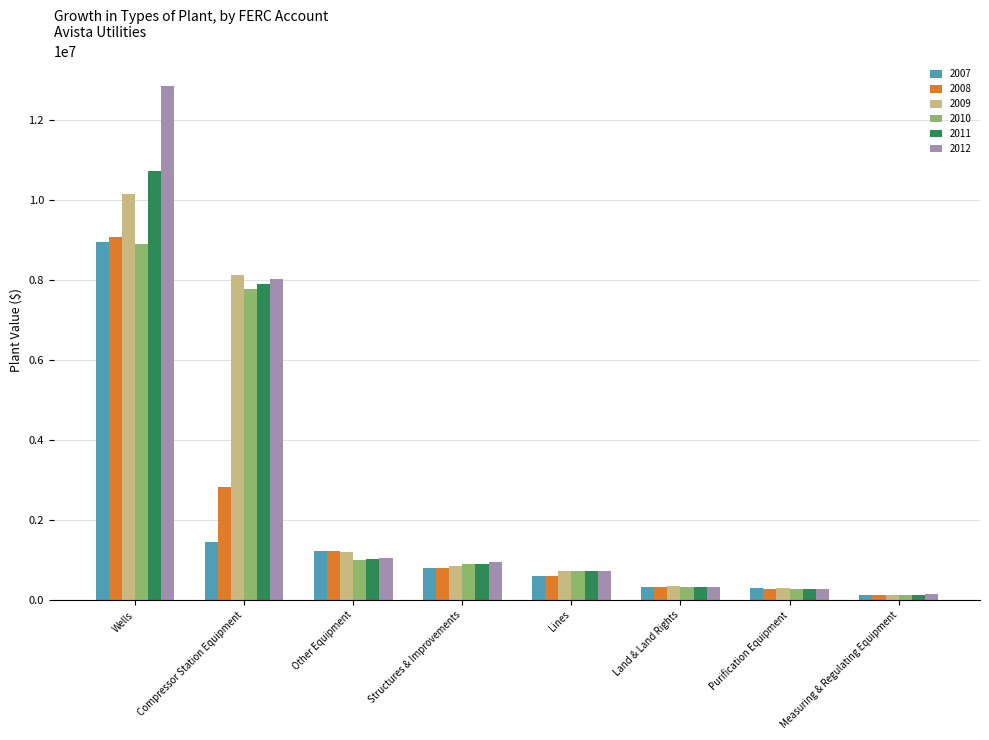

Which series has the widest spread of values?

2012